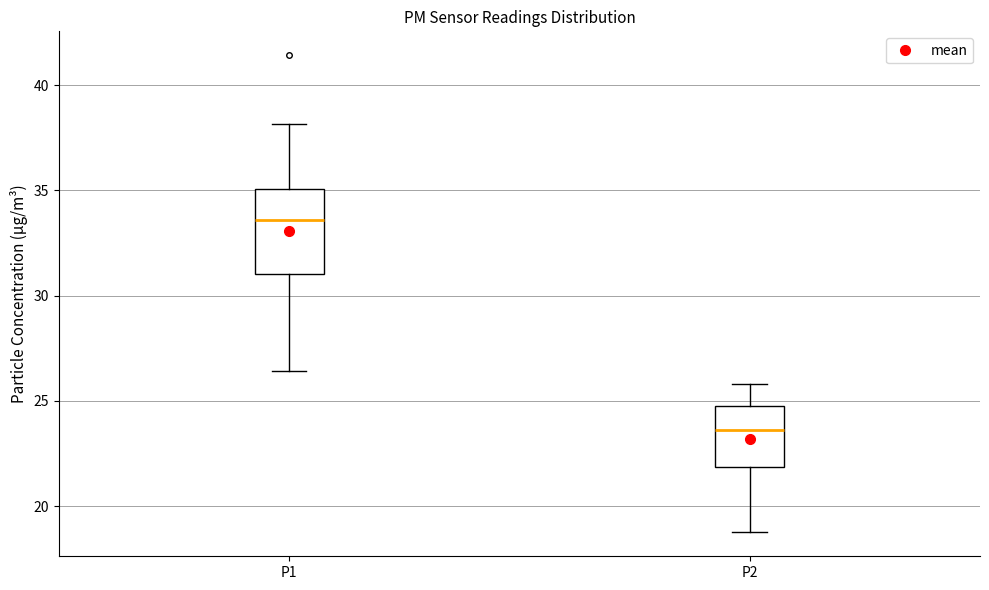

Which box's median line is the lowest?

P2